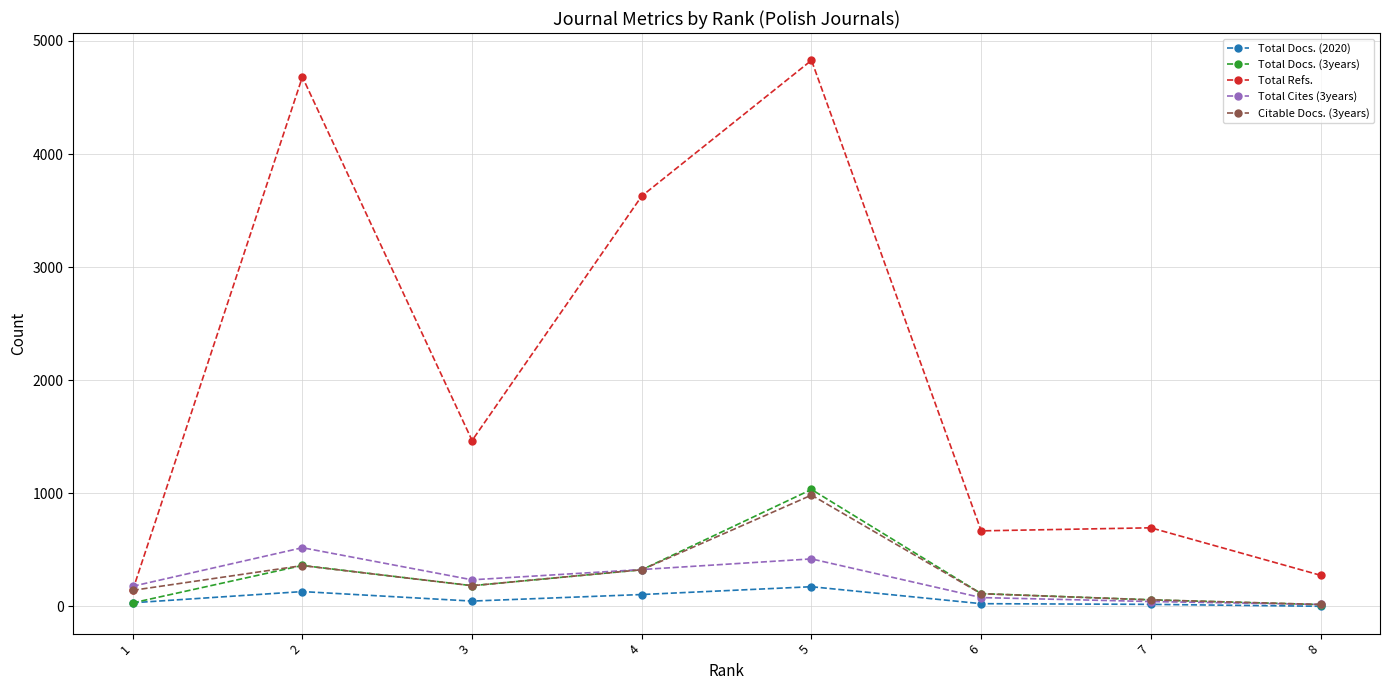

What is the value of the Citable Docs. (3years) point at the 3rd from the left?

183